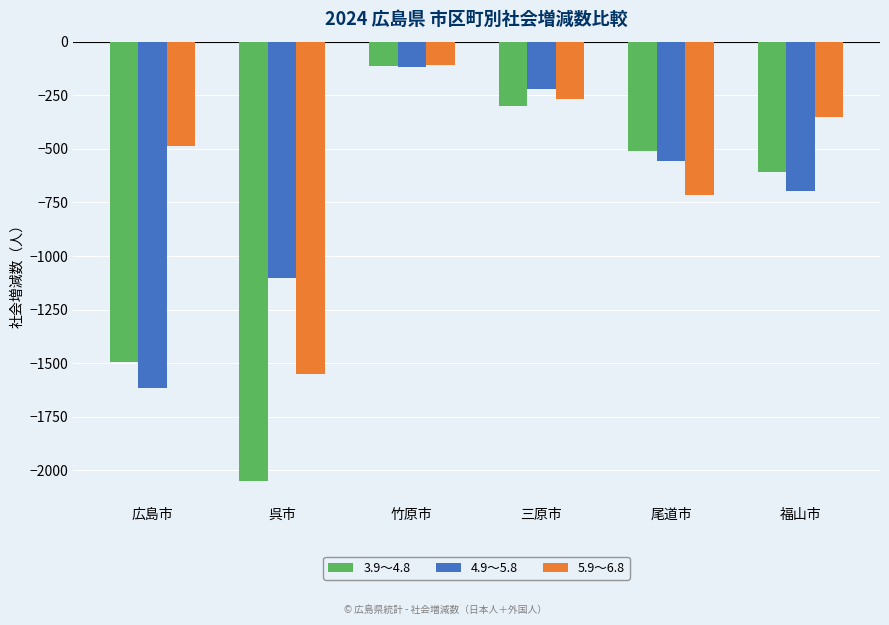

The value of 4.9～5.8 at 広島市 is -543. True or false?

False